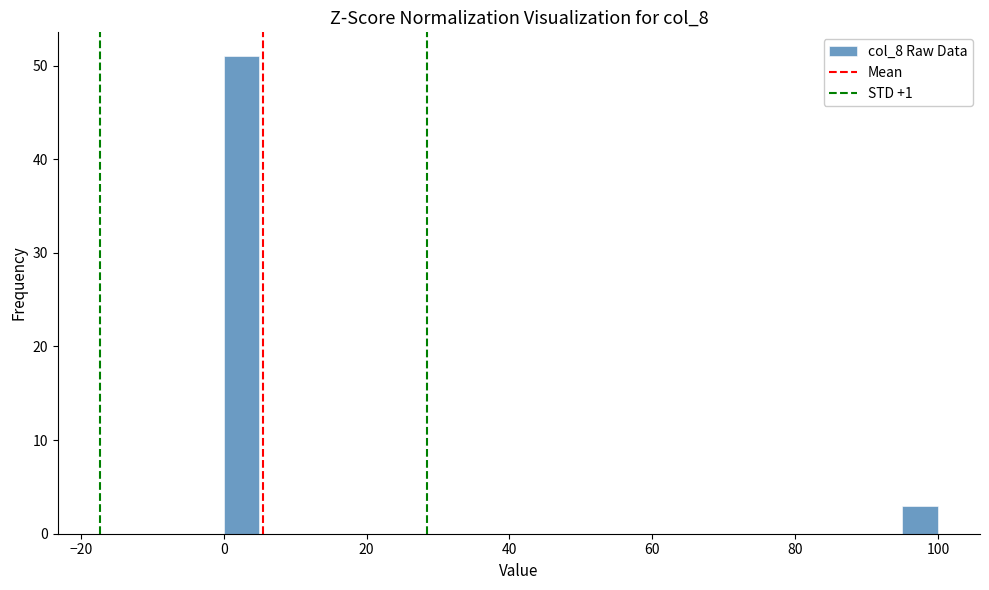

Read against the x-axis, roughly where is the centre of the tallest bar?

2